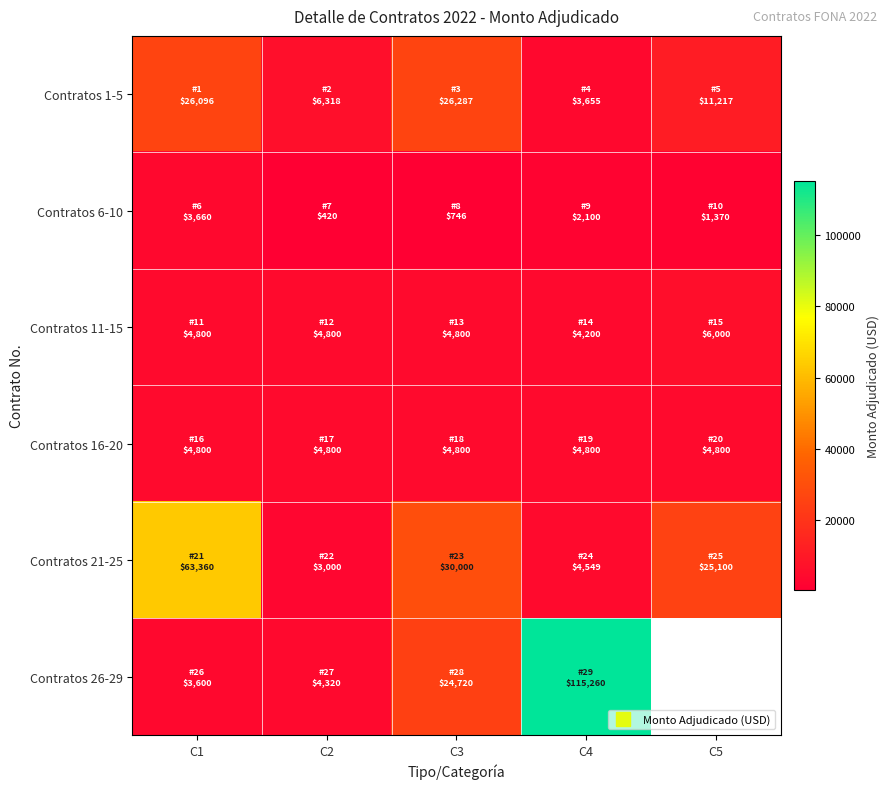

At which category is the sum across all series the highest?

C4